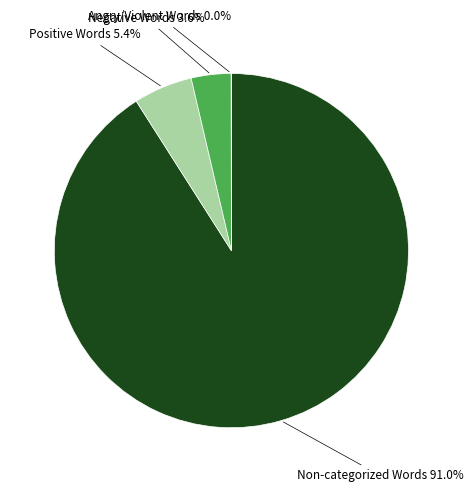

Which category has the biggest portion of the pie?

Non-categorized Words 91.0%